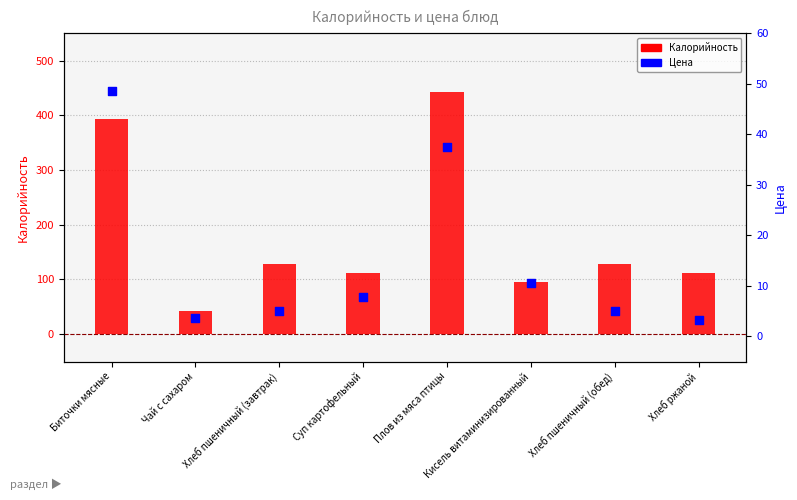

Which series has the largest total across all categories?

Калорийность